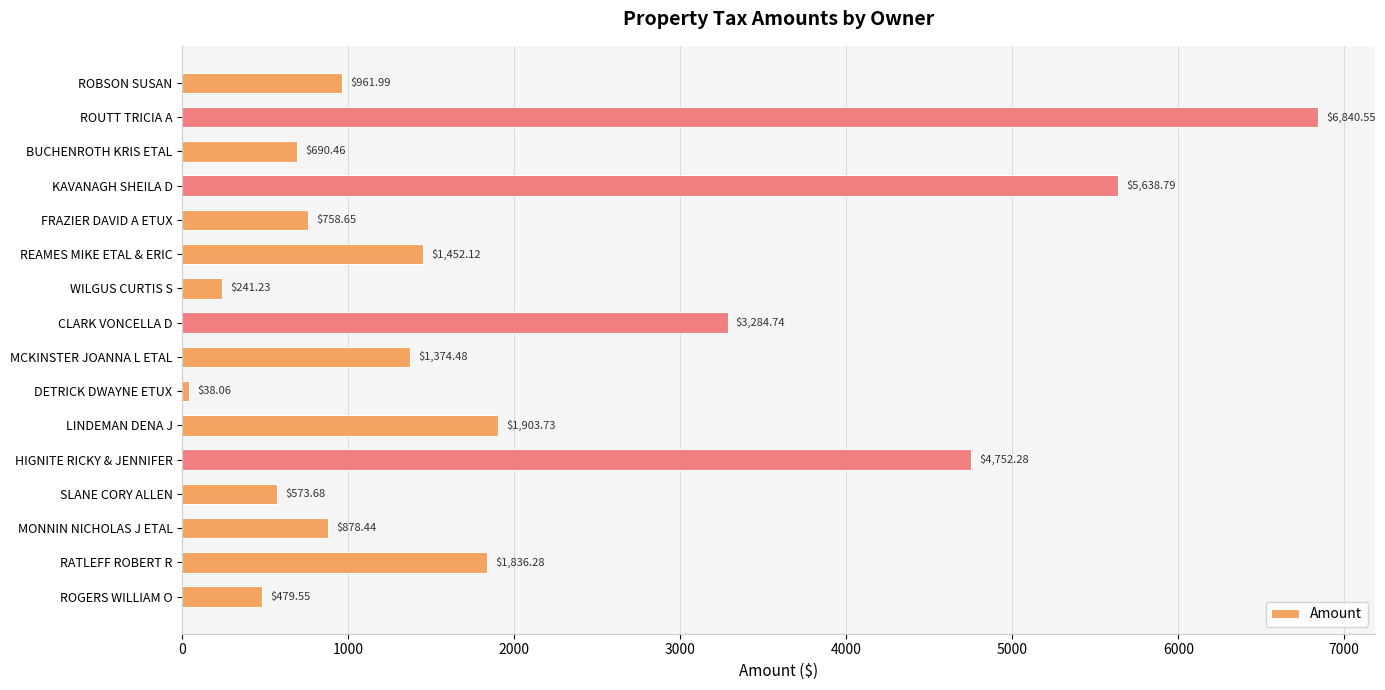

Between CLARK VONCELLA D and ROGERS WILLIAM O, which is larger?

CLARK VONCELLA D